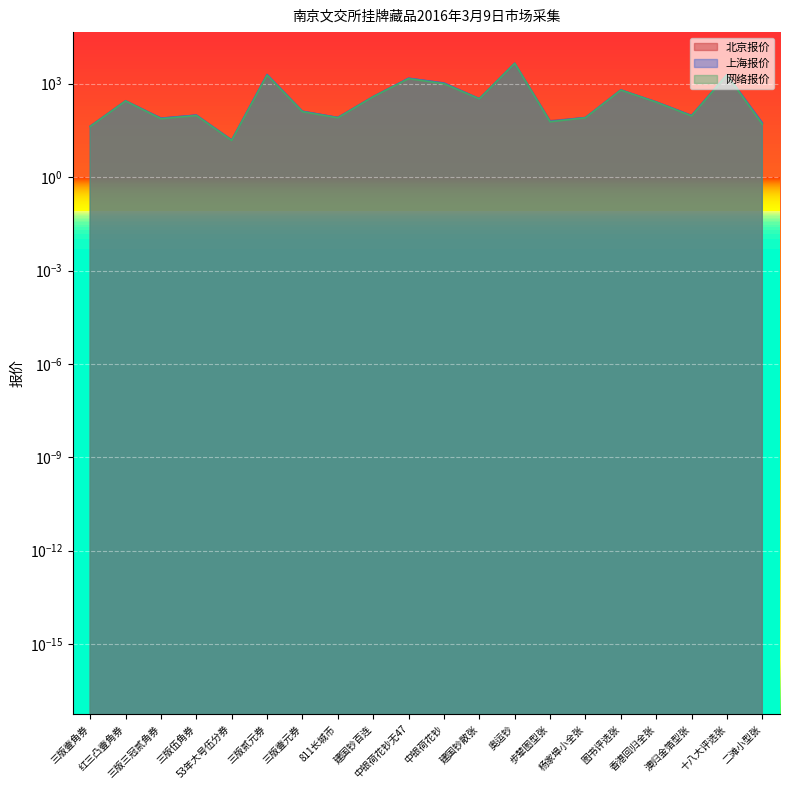

Rank the series at 三版伍角券 from lowest to highest value.

网络报价, 北京报价, 上海报价